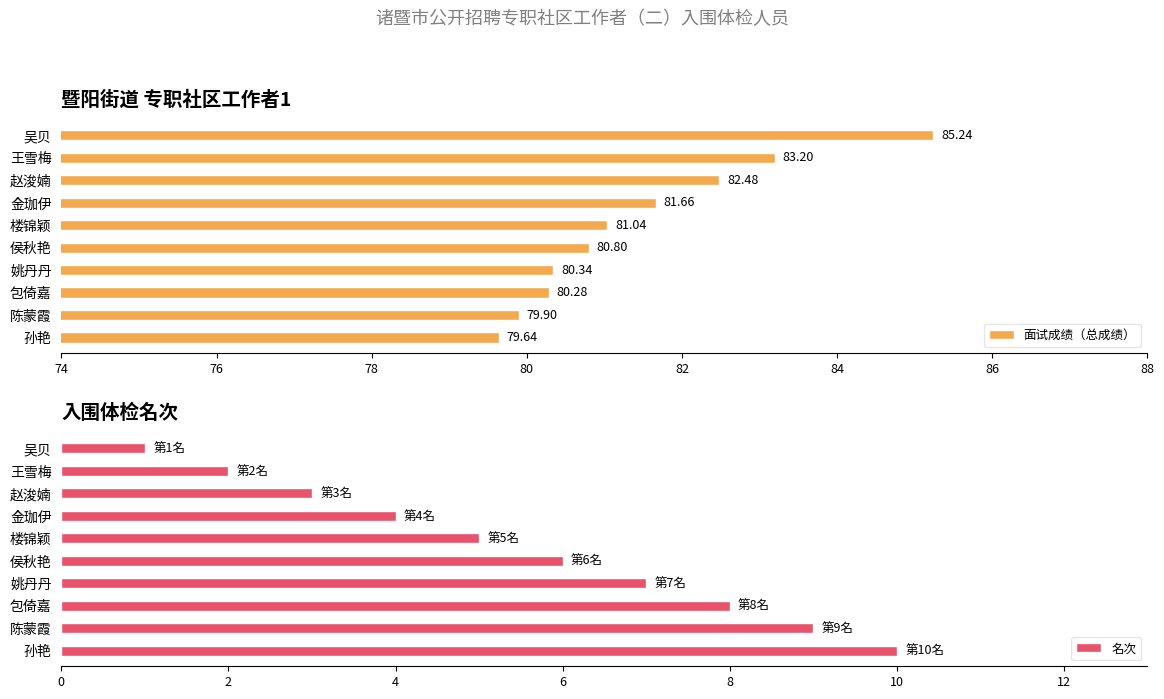

Does the chart contain any negative values?

No